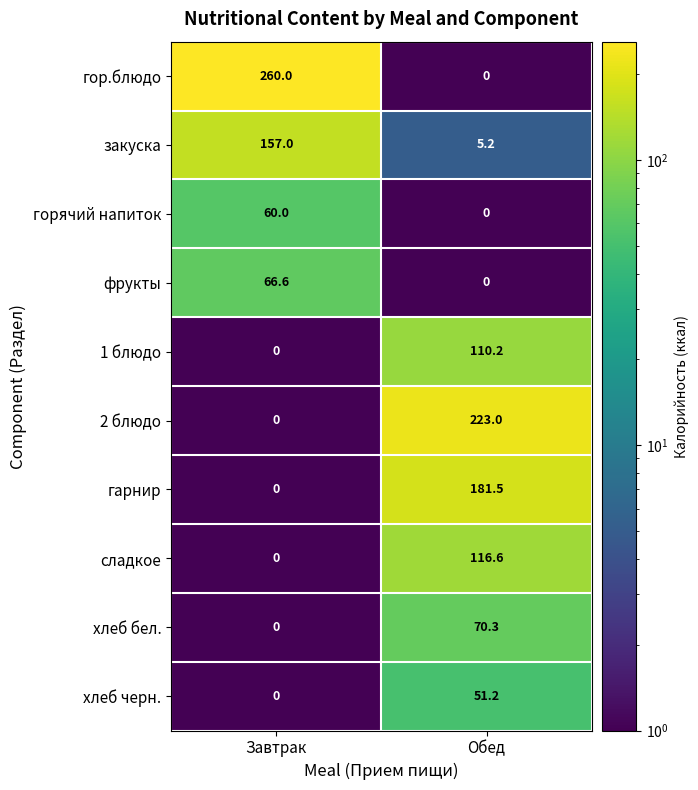

How many data points in хлеб черн. are above 51?

1